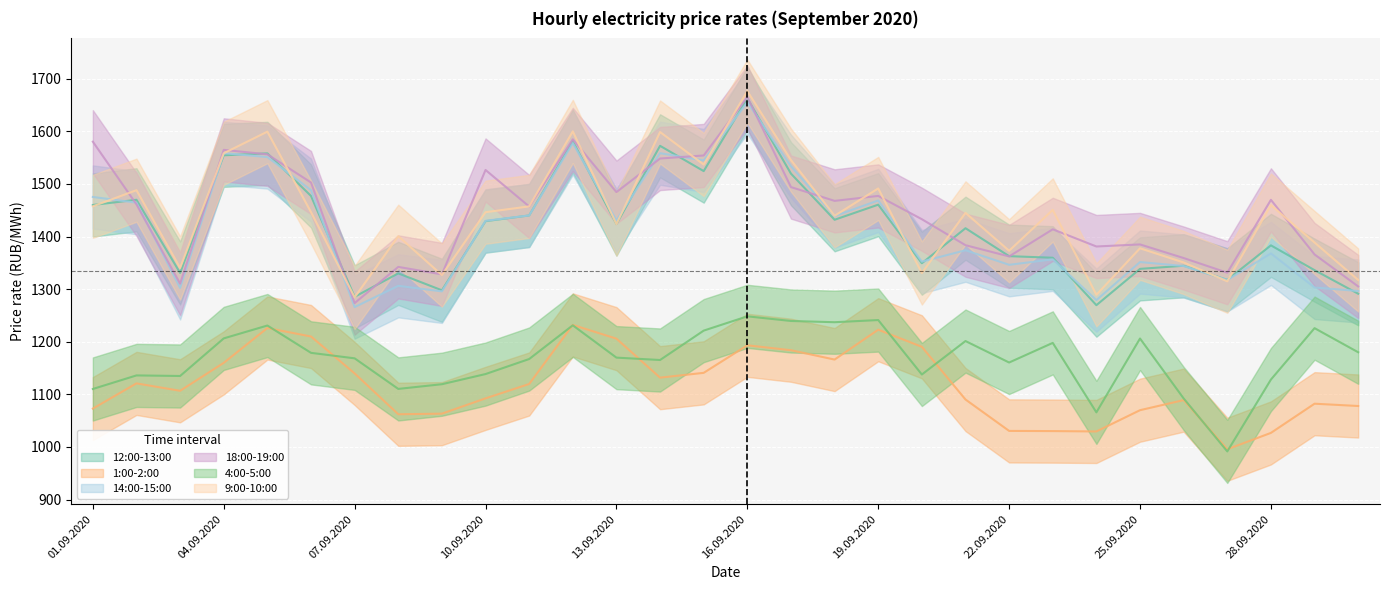

What is the sum of all 14:00-15:00 values?

42473.6